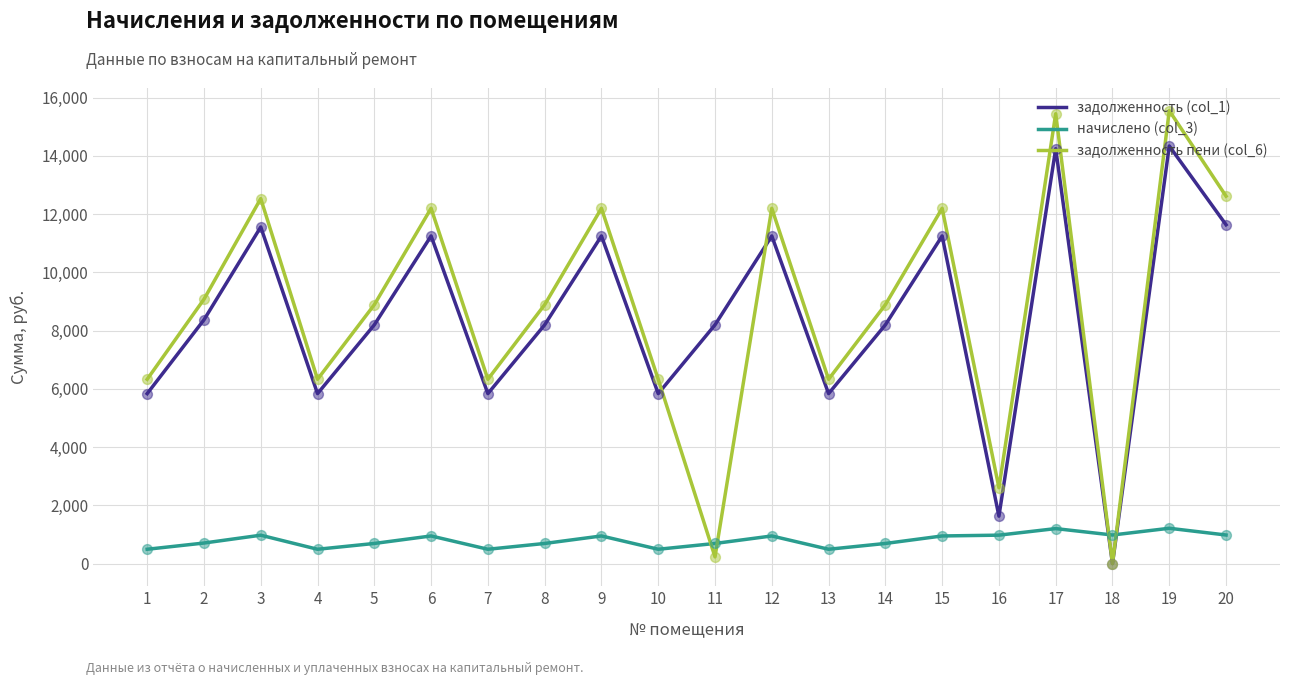

What are all the series names shown in the legend?

задолженность (col_1), начислено (col_3), задолженность пени (col_6)